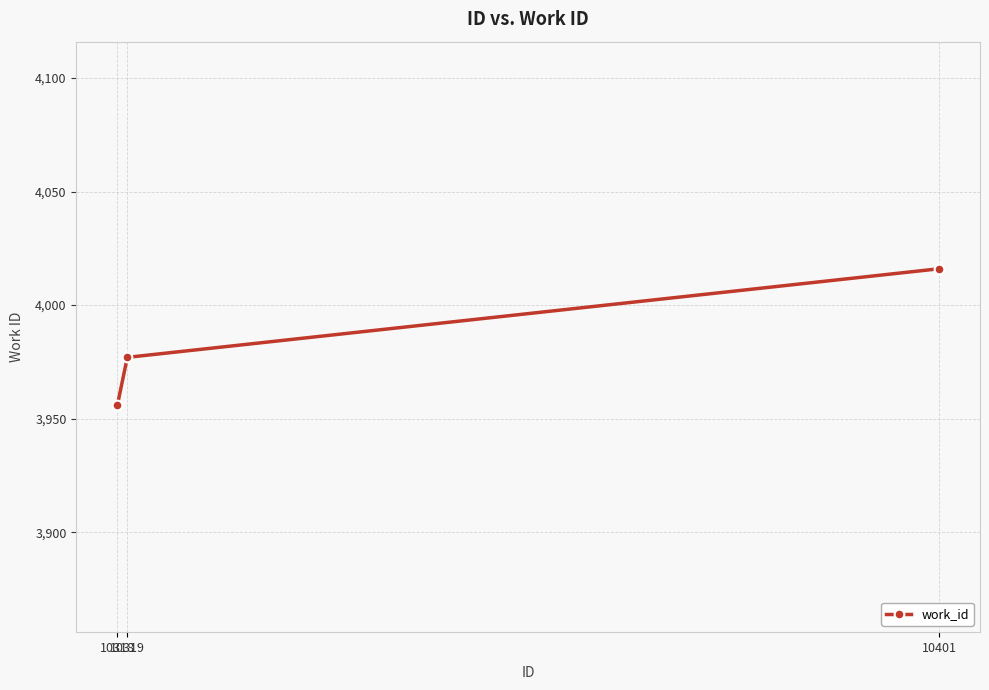

Count the number of data series in this chart.

1